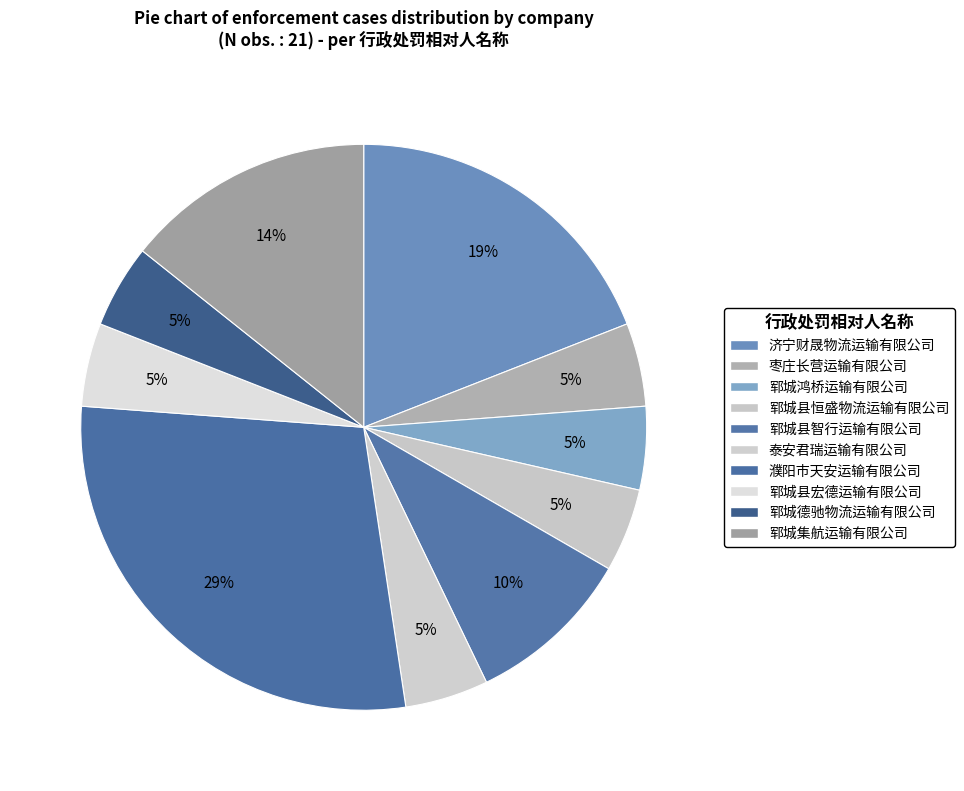

To the nearest percent, what is the difference between the 郓城德驰物流运输有限公司 and 郓城县智行运输有限公司 slice percentages?

5%